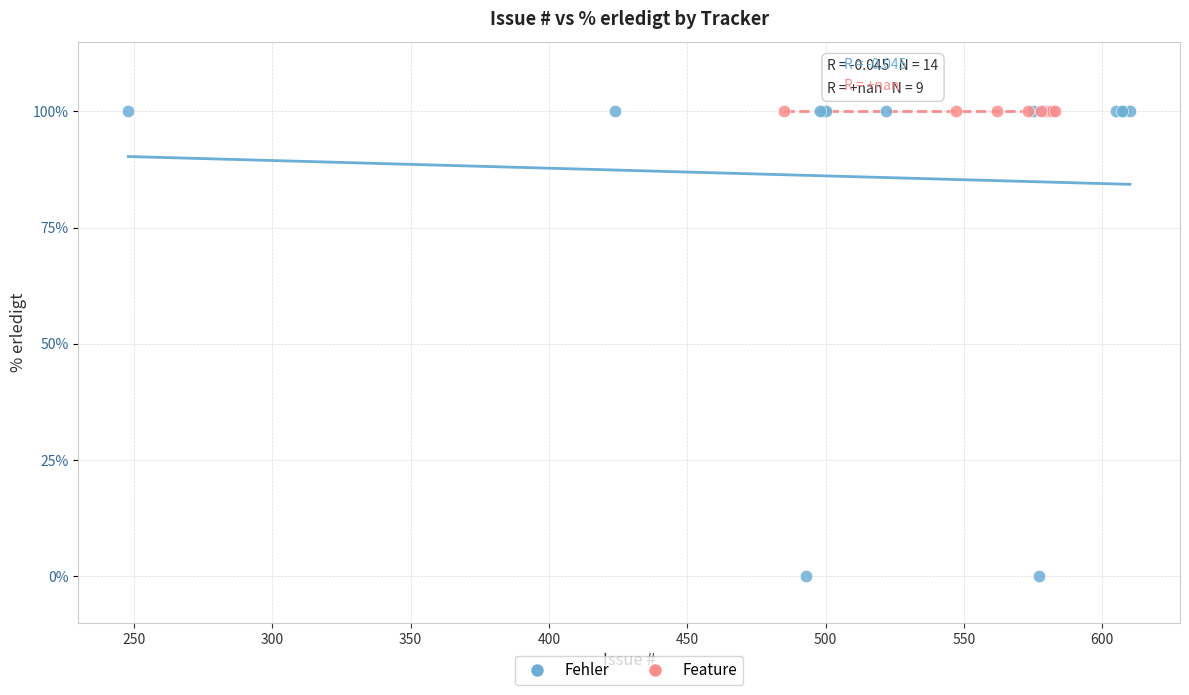

Which series contains the lowest Y value?

Fehler